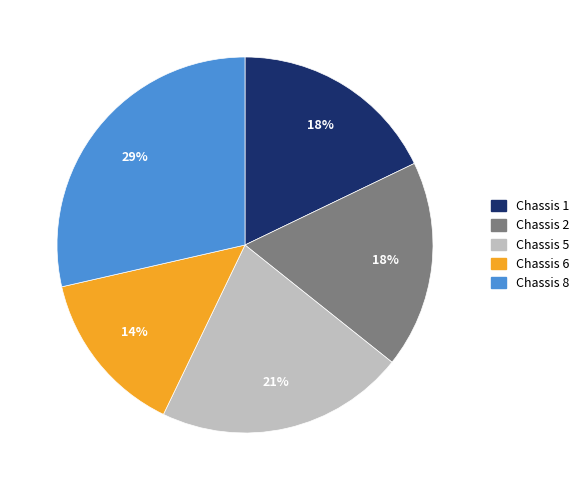

Do Chassis 1 and Chassis 5 together represent more than half of the pie?

No